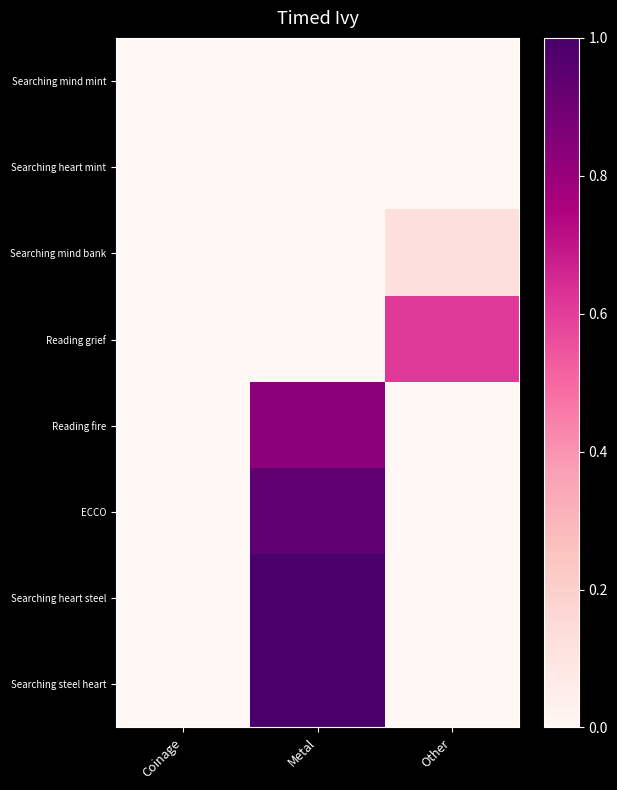

What is the total value across all series at Other?

0.7